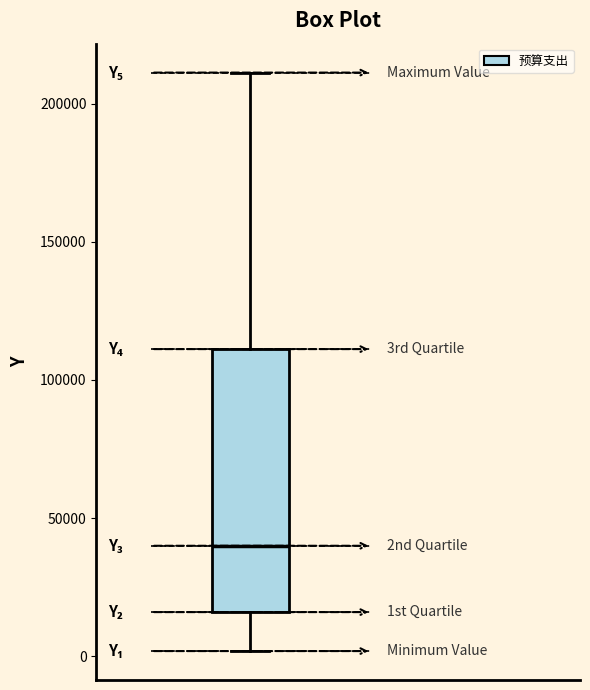

Transcribe this box plot: give where the median line is, the range the box spans, and where the two whiskers end, as read against the y-axis. The values are not printed on the chart, so give them approximately, as read against the axis.

median 40000, box 15000 to 110000, whiskers 0 to 210000